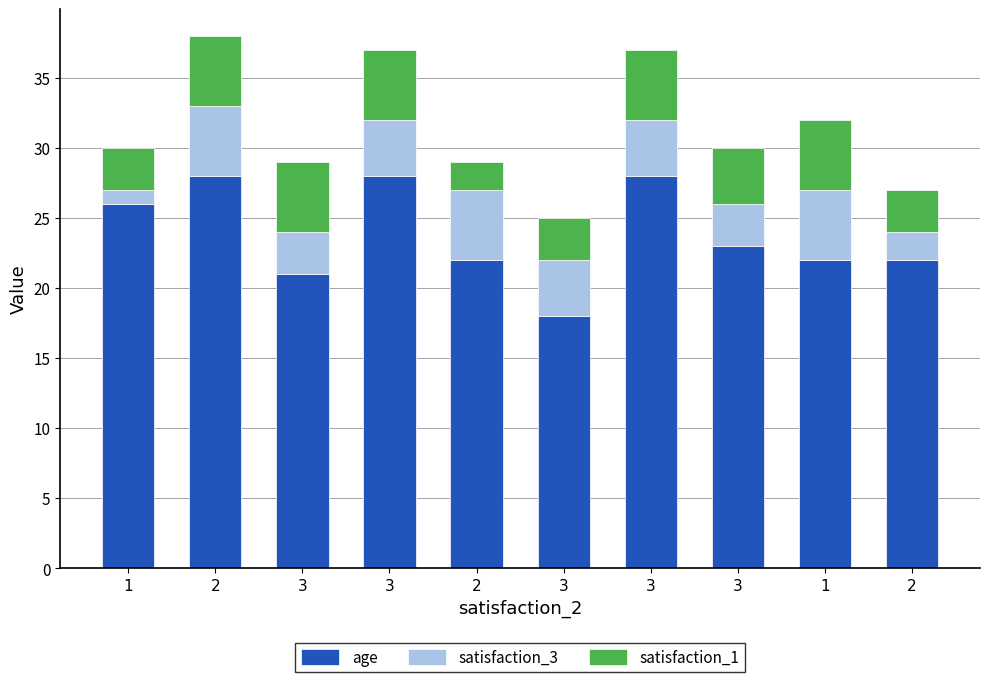

How many distinct data groups are displayed?

3